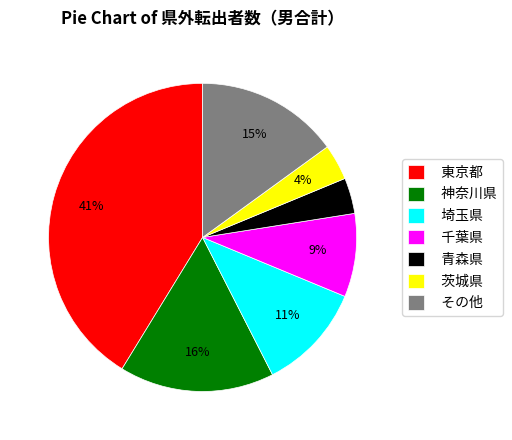

True or false: 千葉県 accounts for 19% of the total.

False